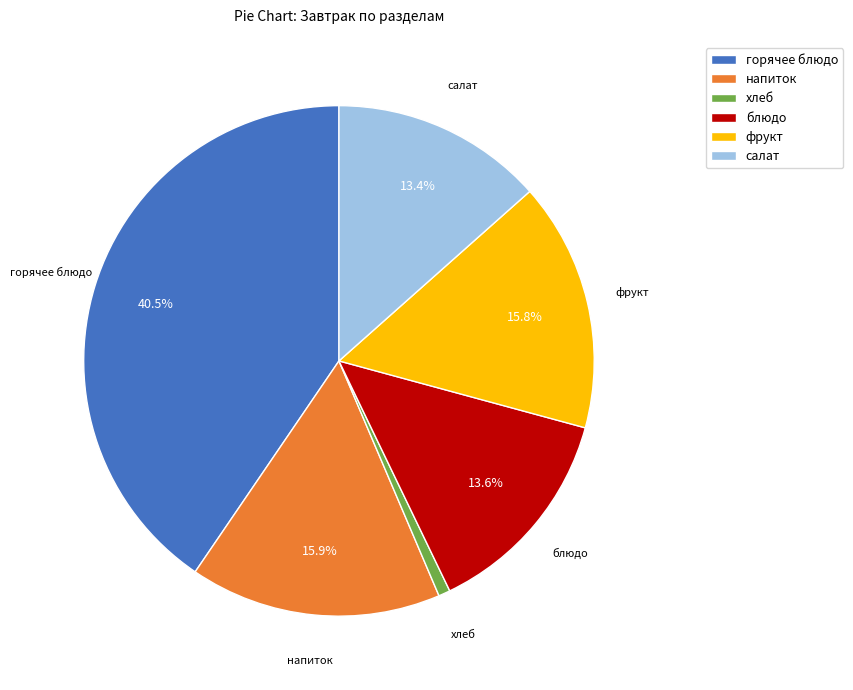

The блюдо slice represents 20% of the pie. True or false?

False